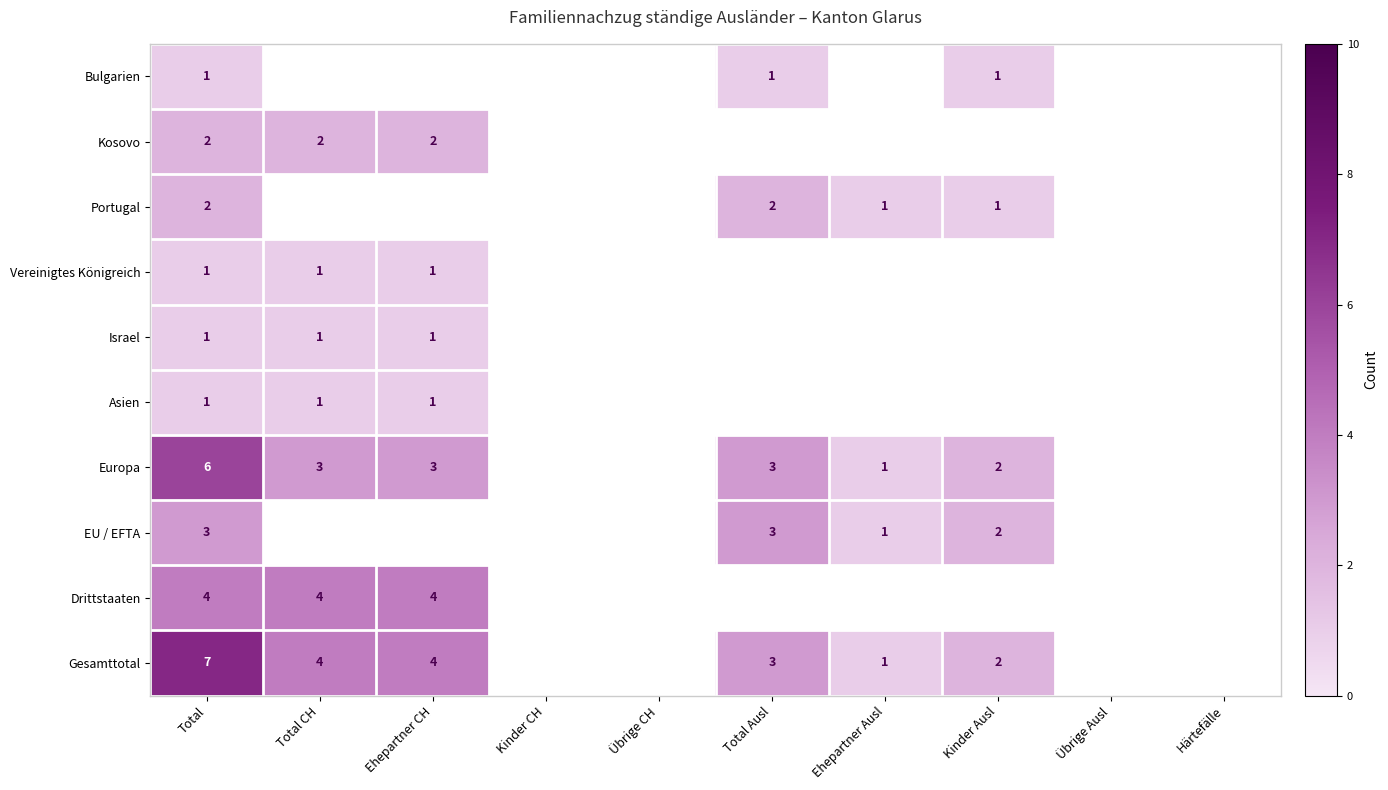

Is it true that EU / EFTA equals 3.5 at Kinder Ausl?

False